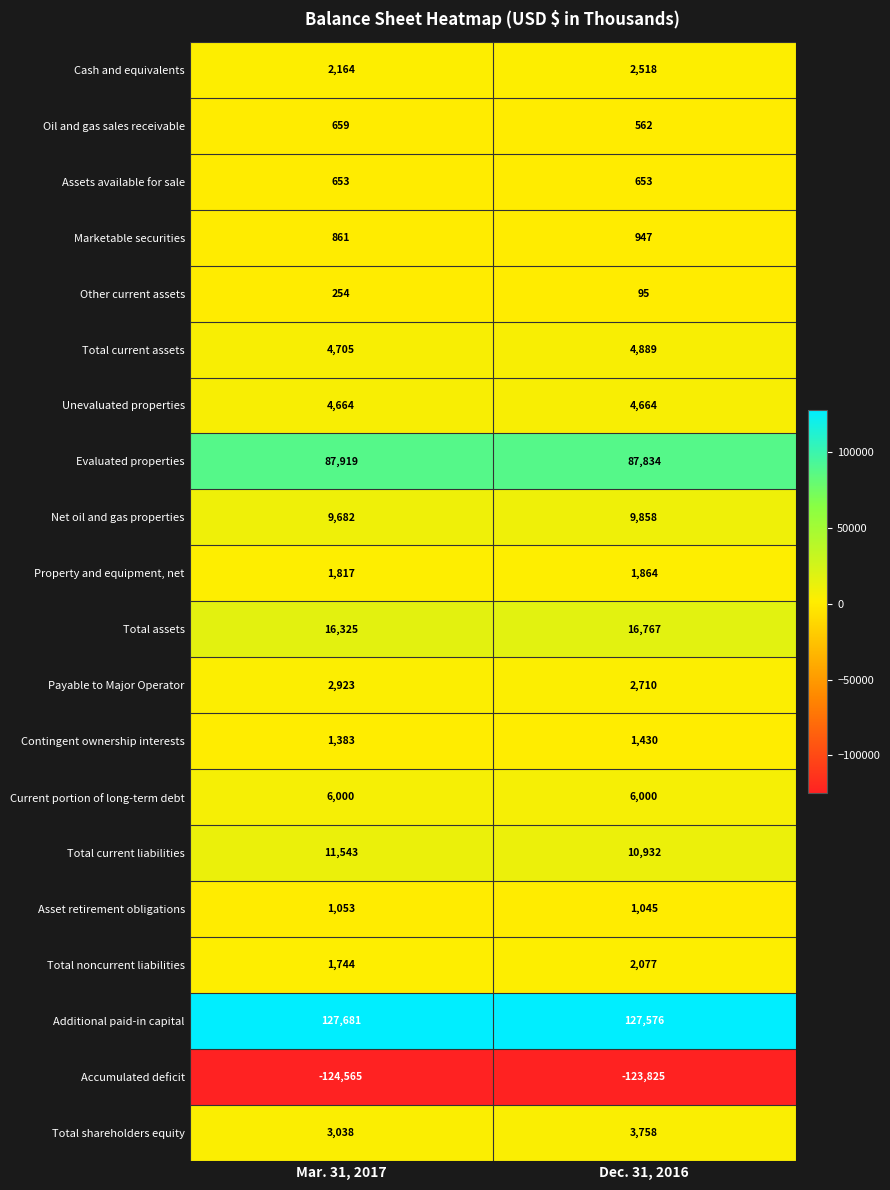

At how many categories does at least one series exceed 107891?

2